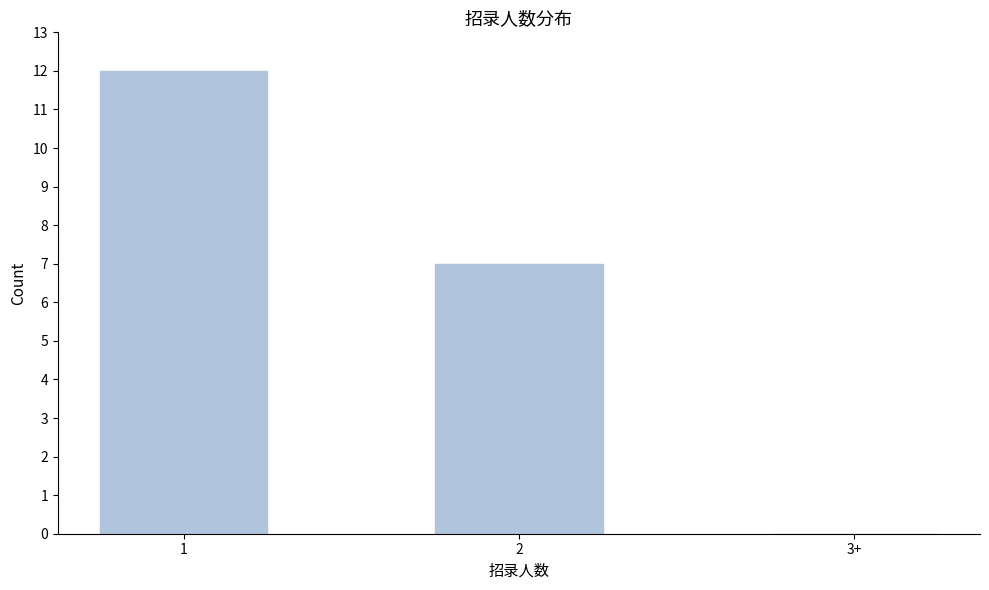

Reading right to left, list all the values displayed in this chart.

3+=0	2=7	1=12